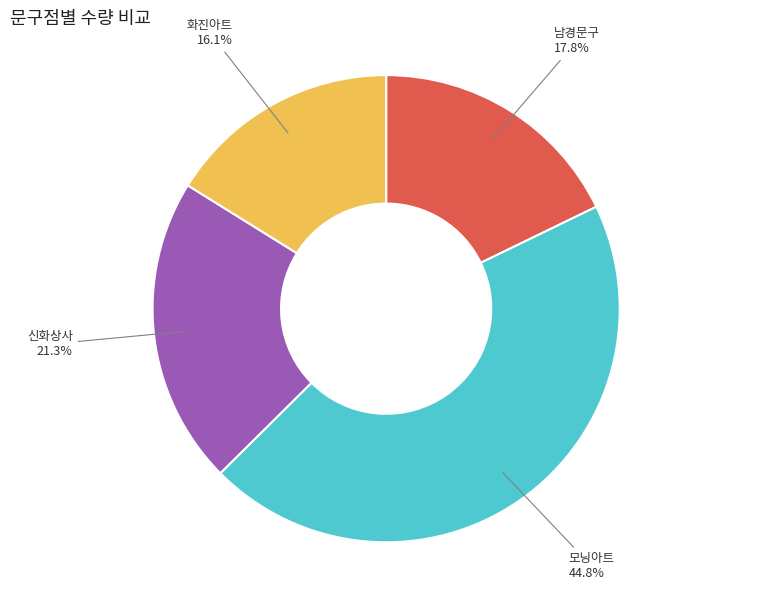

To the nearest percent, what portion does 화진아트 represent?

16%